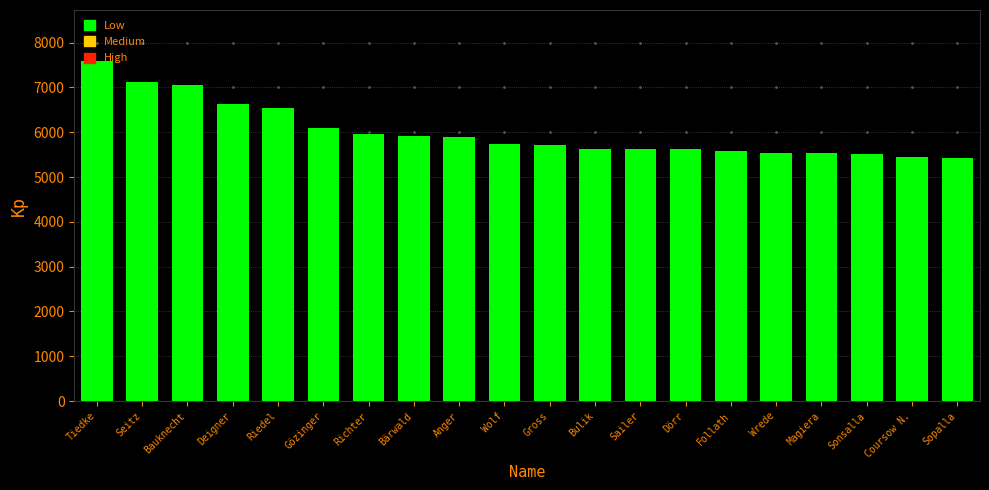

Rank the categories by value from highest to lowest.

Tiedke, Seitz, Bauknecht, Deigner, Riedel, Gözinger, Richter, Bärwald, Anger, Wolf, Gross, Bulik, Sailer, Dörr, Follath, Wrede, Magiera, Sonsalla, Coursow N., Sopalla